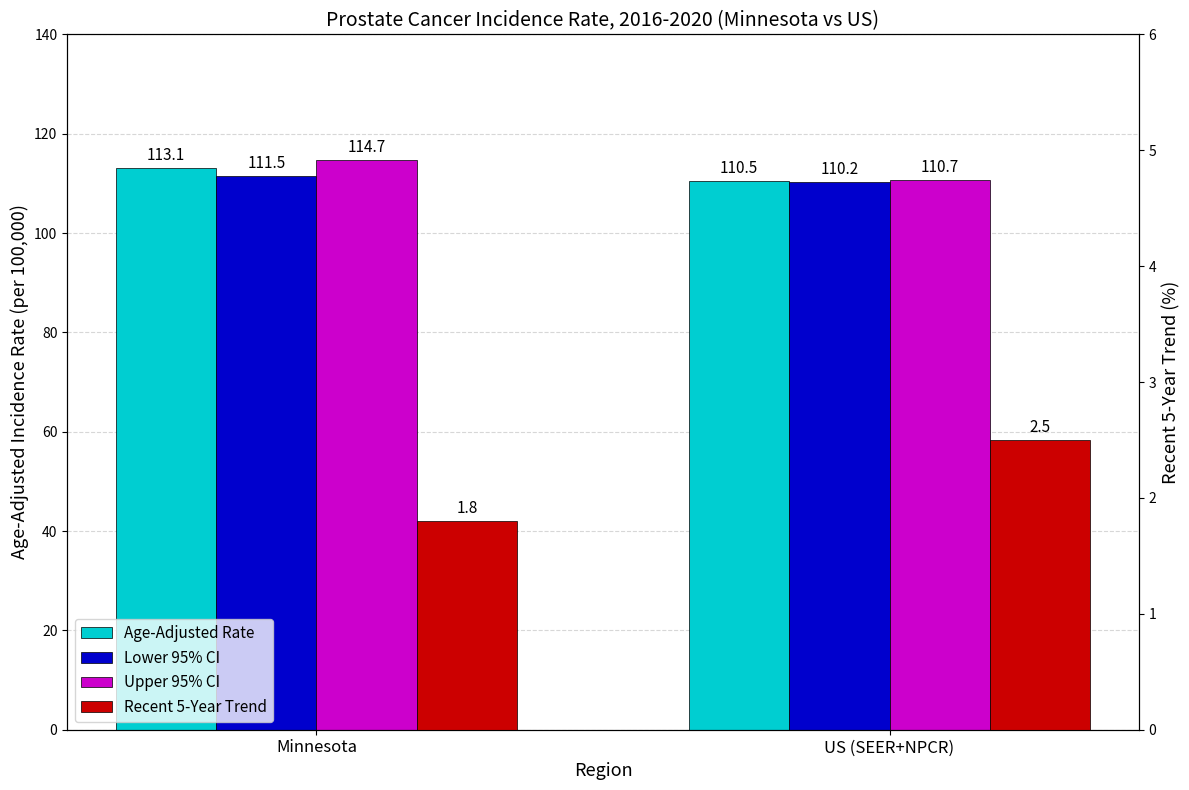

What is the label of the 2nd bar from the left?

US (SEER+NPCR)